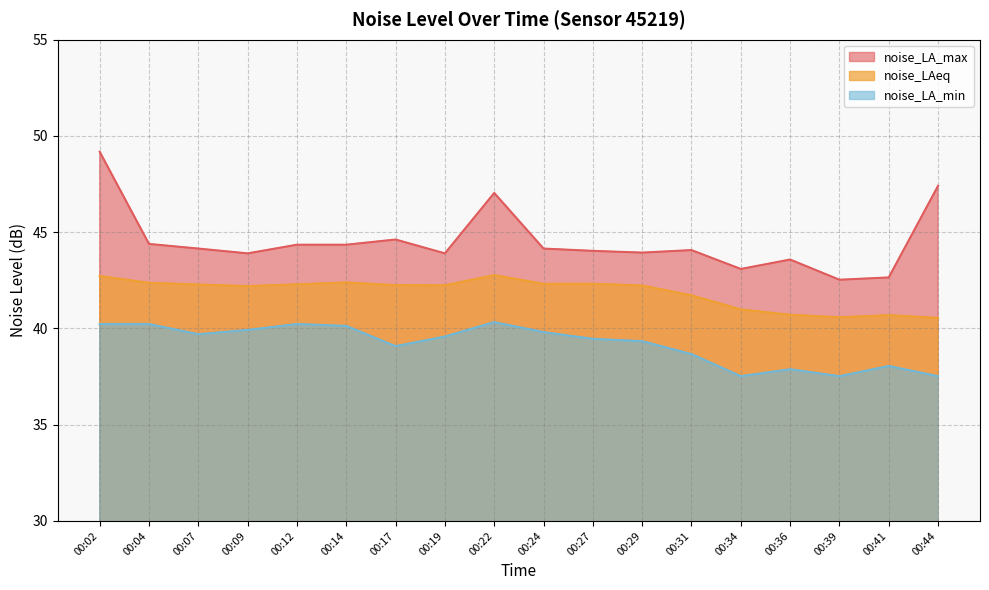

True or false: noise_LA_min and noise_LAeq intersect in this chart.

False